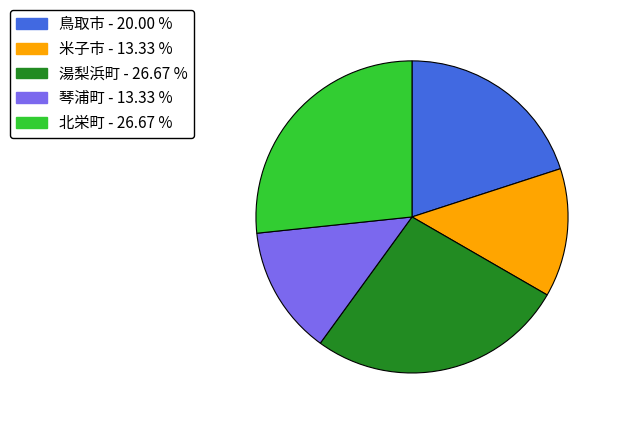

Is there a majority slice in this chart?

No